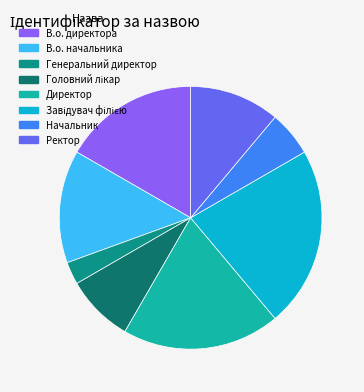

Count the number of slices in the pie.

8